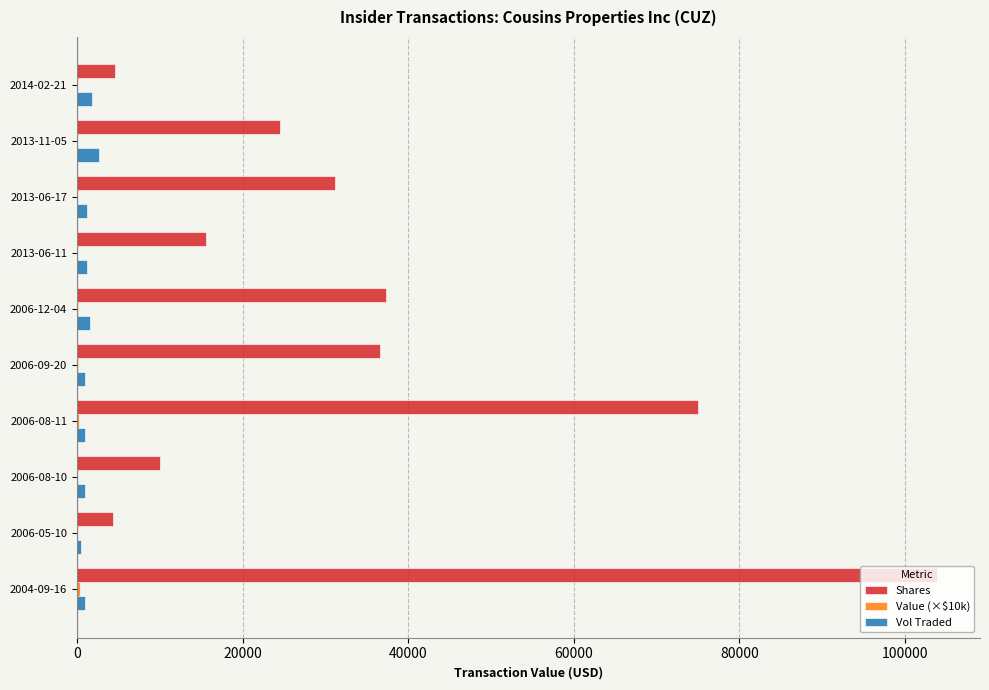

Count the number of categories in the chart.

10